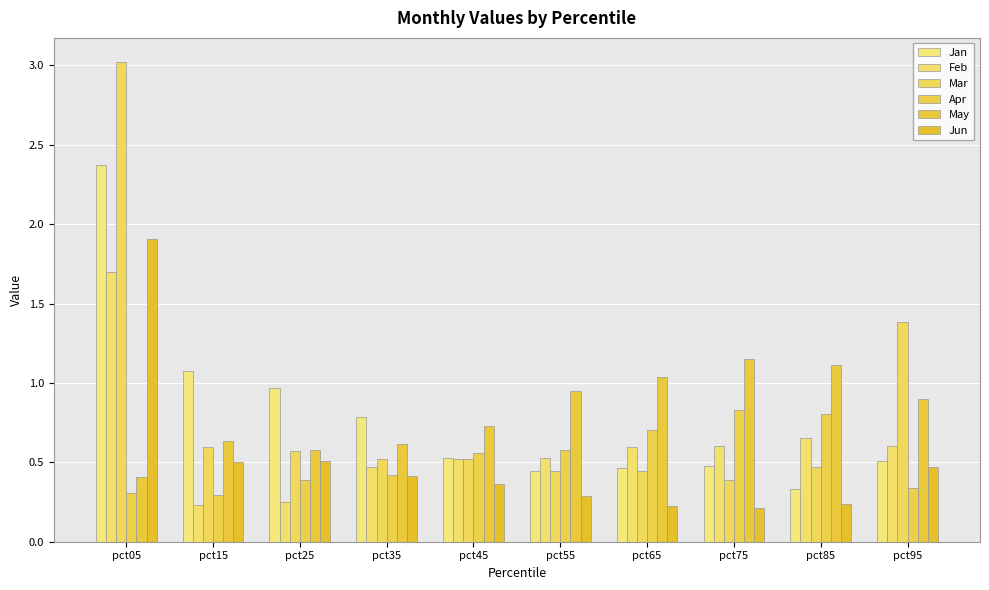

Reading right to left, what are all the values shown in this chart?

Jan: 0.5	0.3	0.5	0.5	0.4	0.5	0.8	1.0	1.1	2.4
Feb: 0.6	0.7	0.6	0.6	0.5	0.5	0.5	0.2	0.2	1.7
Mar: 1.4	0.5	0.4	0.4	0.4	0.5	0.5	0.6	0.6	3.0
Apr: 0.3	0.8	0.8	0.7	0.6	0.6	0.4	0.4	0.3	0.3
May: 0.9	1.1	1.2	1.0	1.0	0.7	0.6	0.6	0.6	0.4
Jun: 0.5	0.2	0.2	0.2	0.3	0.4	0.4	0.5	0.5	1.9